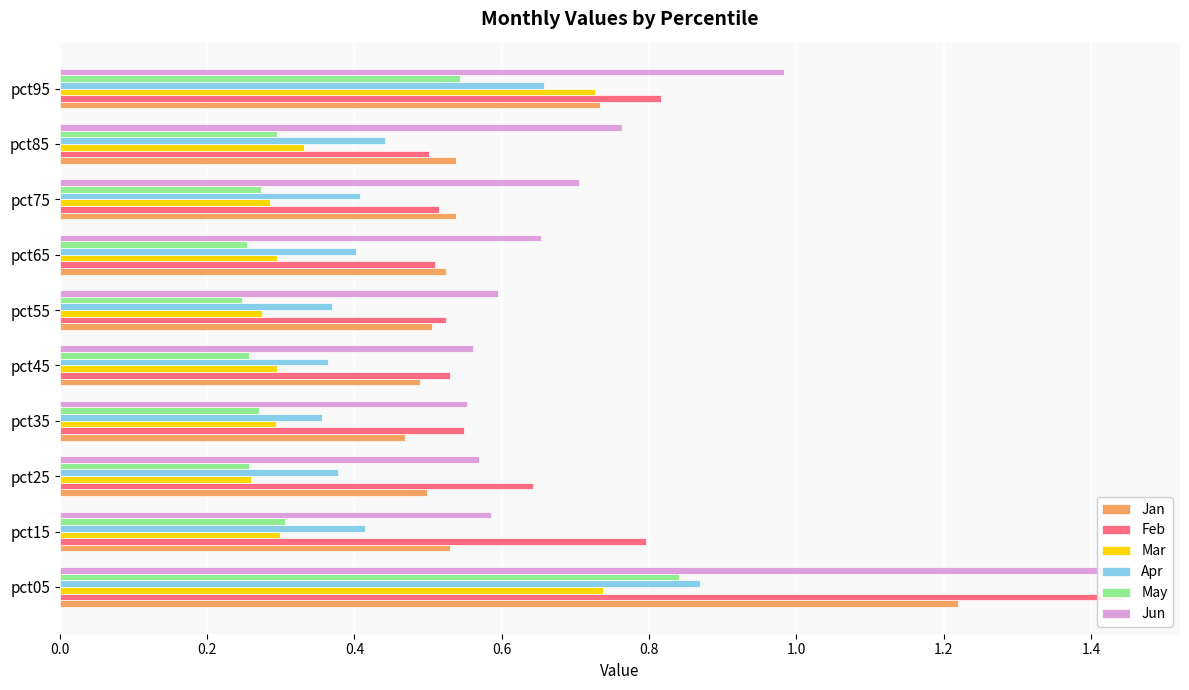

Is it true that Apr equals 0.7 at pct95?

True